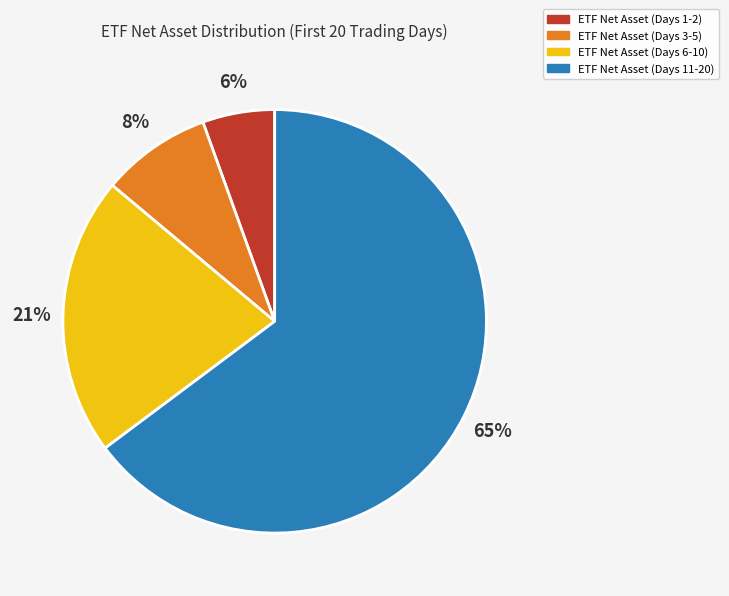

Is there a majority slice in this chart?

Yes